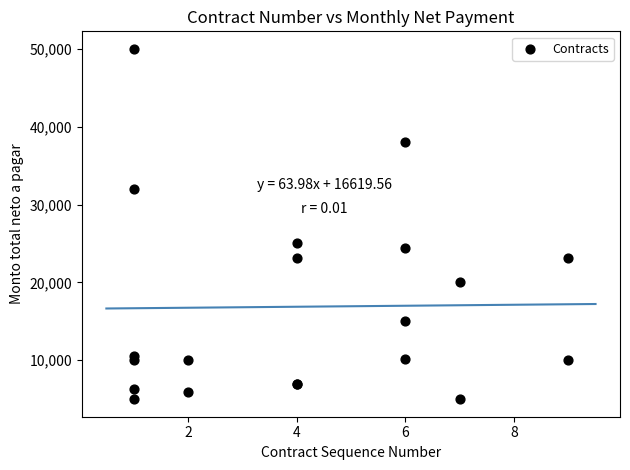

What Y value in the scatter plot is closest to 27500?

25000.0